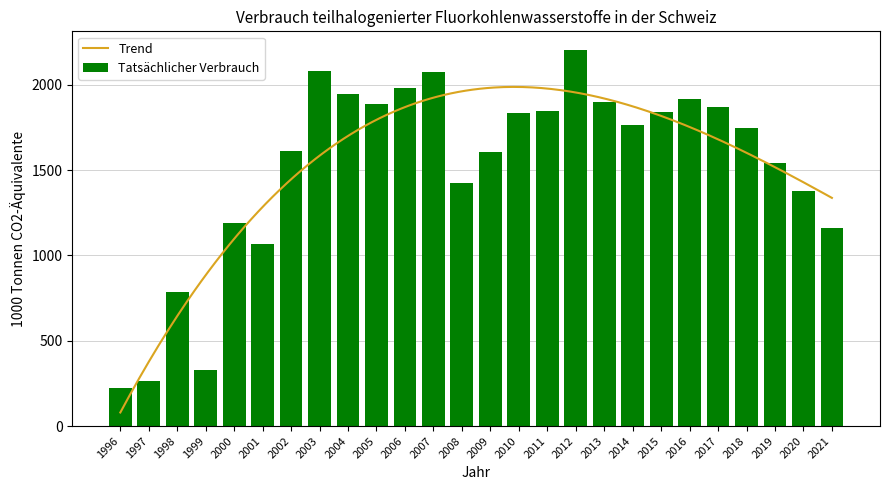

Where does the data first go above 1764?

2003